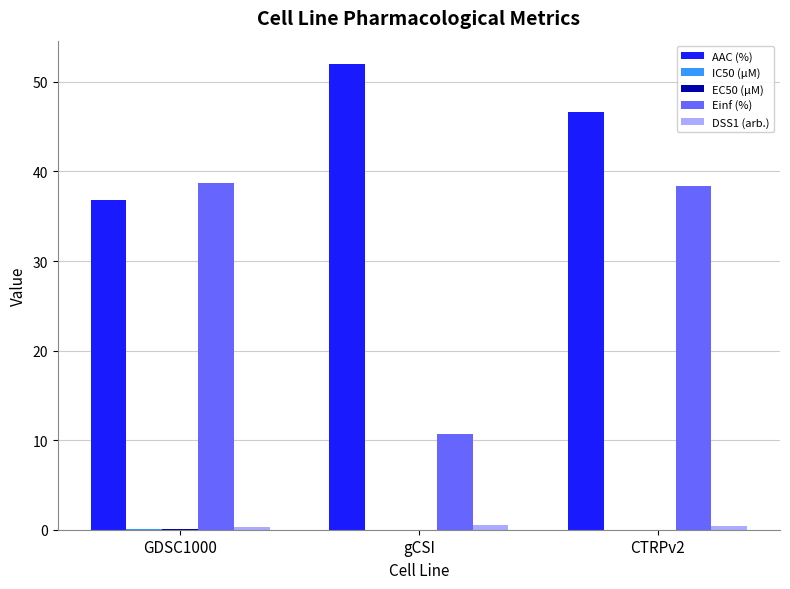

At which category is the sum across all series the highest?

CTRPv2